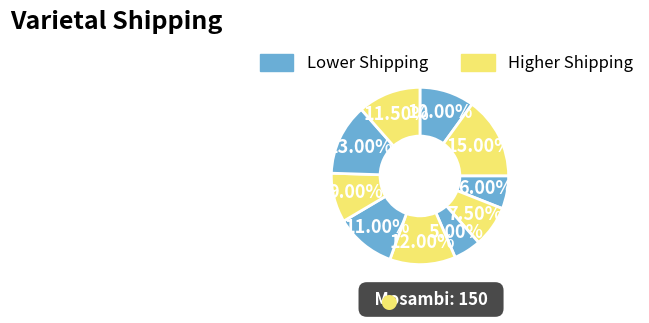

Which slice is the largest?

Mosambi